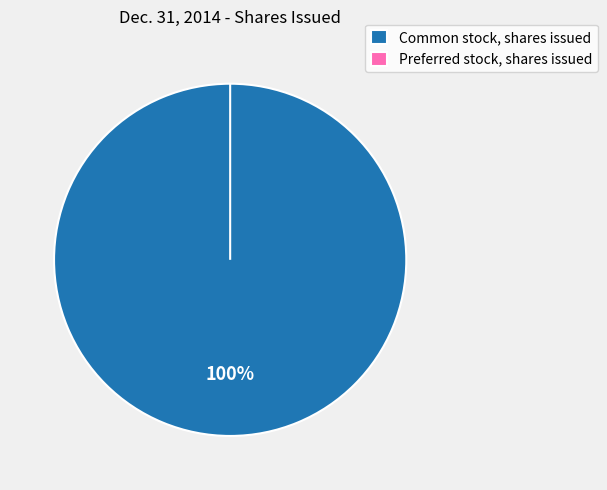

Does Common stock, shares issued account for over 50% of the chart?

Yes